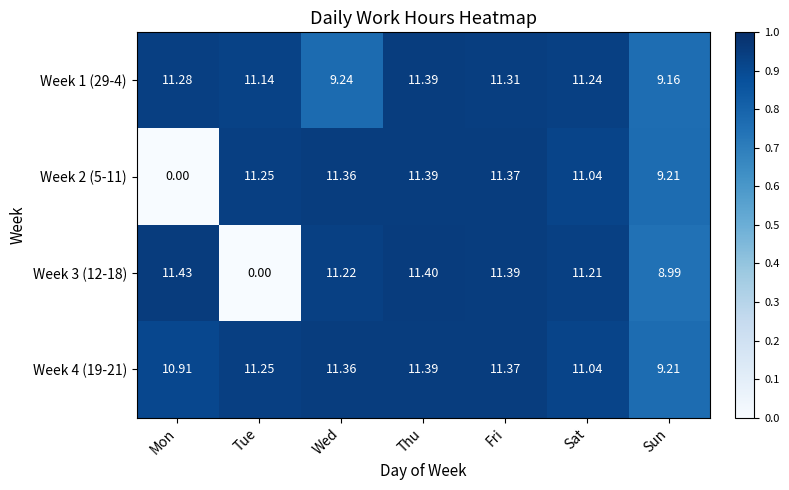

At which category is the sum across all series the highest?

Thu